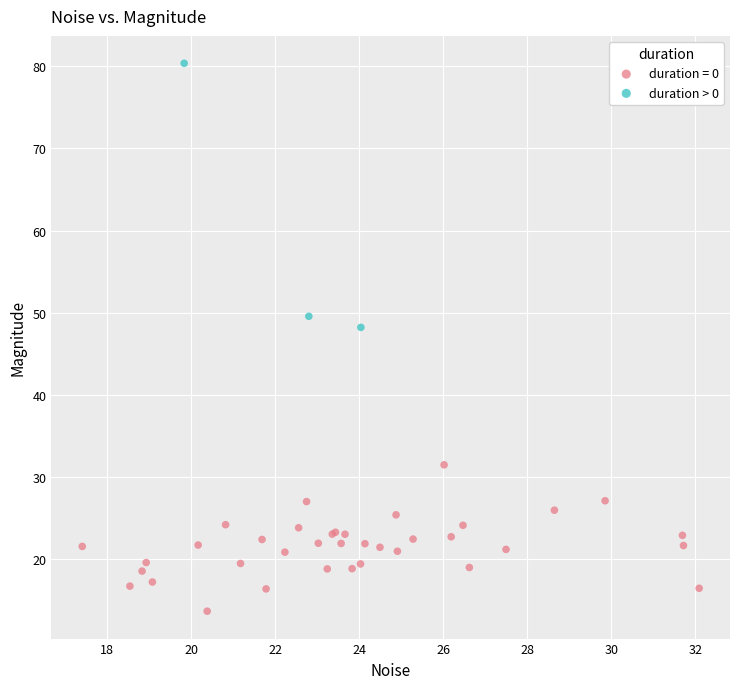

Which series reaches the minimum Y coordinate?

duration = 0